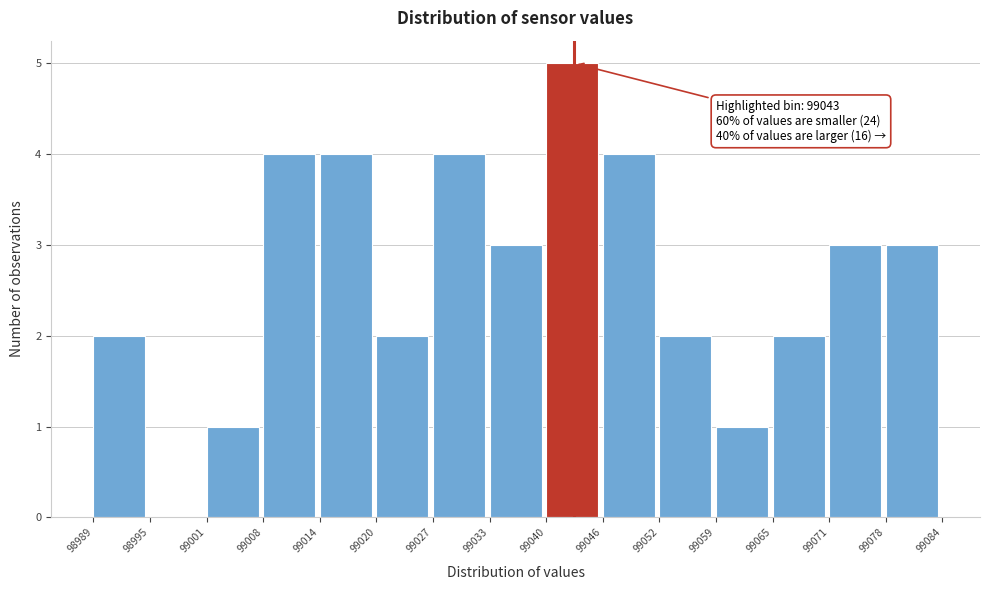

Over which range of the x-axis is the bar tallest?

99040 to 99046